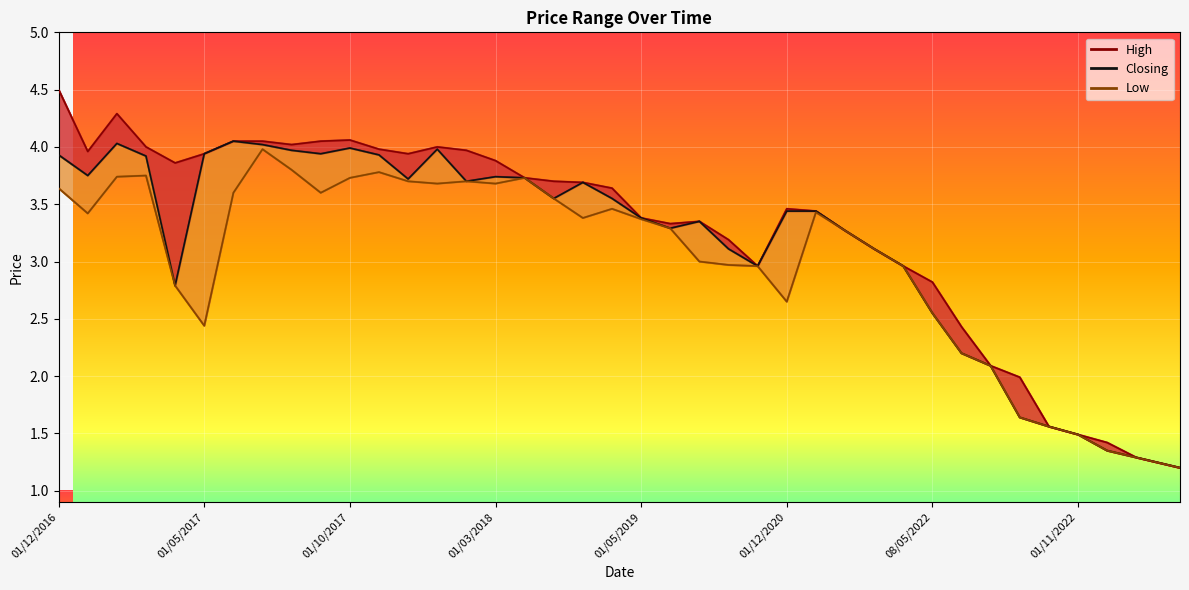

Reading left to right, list all the values displayed in this chart.

High: 03/12/2023=1.2	02/07/2023=1.2	04/06/2023=1.3	01/05/2023=1.4	01/11/2022=1.5	02/10/2022=1.6	01/09/2022=2.0	01/08/2022=2.1	03/07/2022=2.4	08/05/2022=2.8	03/04/2022=3.0	02/01/2022=3.1	01/07/2021=3.3	01/03/2021=3.4	01/12/2020=3.5	01/09/2020=3.0	01/03/2020=3.2	01/09/2019=3.4	02/06/2019=3.3	01/05/2019=3.4	01/11/2018=3.6	02/09/2018=3.7	01/08/2018=3.7	01/04/2018=3.7	01/03/2018=3.9	01/02/2018=4.0	02/01/2018=4.0	03/12/2017=3.9	01/11/2017=4.0	01/10/2017=4.1	05/09/2017=4.0	01/08/2017=4.0	02/07/2017=4.0	01/06/2017=4.0	01/05/2017=3.9	02/04/2017=3.9	01/03/2017=4.0	01/02/2017=4.3	02/01/2017=4.0	01/12/2016=4.5
Closing: 03/12/2023=1.2	02/07/2023=1.2	04/06/2023=1.3	01/05/2023=1.4	01/11/2022=1.5	02/10/2022=1.6	01/09/2022=1.6	01/08/2022=2.1	03/07/2022=2.2	08/05/2022=2.5	03/04/2022=3.0	02/01/2022=3.1	01/07/2021=3.3	01/03/2021=3.4	01/12/2020=3.4	01/09/2020=3.0	01/03/2020=3.1	01/09/2019=3.4	02/06/2019=3.3	01/05/2019=3.4	01/11/2018=3.5	02/09/2018=3.7	01/08/2018=3.5	01/04/2018=3.7	01/03/2018=3.7	01/02/2018=3.7	02/01/2018=4.0	03/12/2017=3.7	01/11/2017=3.9	01/10/2017=4.0	05/09/2017=3.9	01/08/2017=4.0	02/07/2017=4.0	01/06/2017=4.0	01/05/2017=3.9	02/04/2017=2.8	01/03/2017=3.9	01/02/2017=4.0	02/01/2017=3.8	01/12/2016=3.9
Low: 03/12/2023=1.2	02/07/2023=1.2	04/06/2023=1.3	01/05/2023=1.4	01/11/2022=1.5	02/10/2022=1.6	01/09/2022=1.6	01/08/2022=2.1	03/07/2022=2.2	08/05/2022=2.5	03/04/2022=3.0	02/01/2022=3.1	01/07/2021=3.3	01/03/2021=3.4	01/12/2020=2.6	01/09/2020=3.0	01/03/2020=3.0	01/09/2019=3.0	02/06/2019=3.3	01/05/2019=3.4	01/11/2018=3.5	02/09/2018=3.4	01/08/2018=3.5	01/04/2018=3.7	01/03/2018=3.7	01/02/2018=3.7	02/01/2018=3.7	03/12/2017=3.7	01/11/2017=3.8	01/10/2017=3.7	05/09/2017=3.6	01/08/2017=3.8	02/07/2017=4.0	01/06/2017=3.6	01/05/2017=2.4	02/04/2017=2.8	01/03/2017=3.8	01/02/2017=3.7	02/01/2017=3.4	01/12/2016=3.6